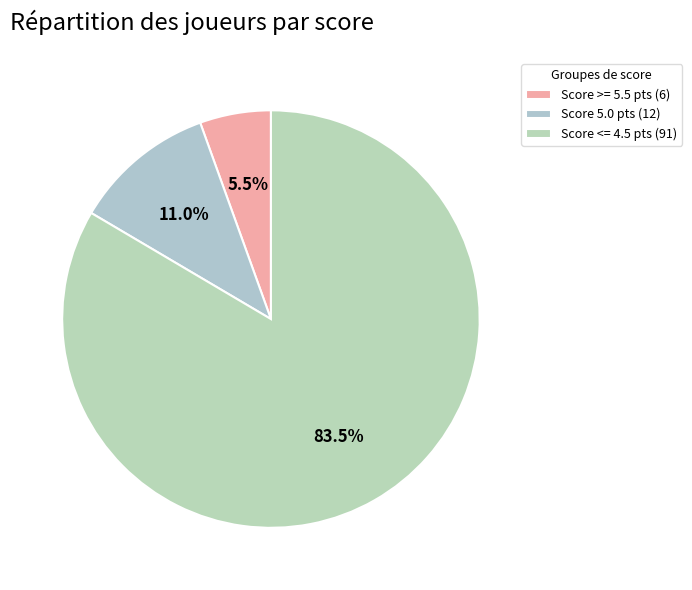

What is the smallest slice in the pie chart?

Score >= 5.5 pts (6)